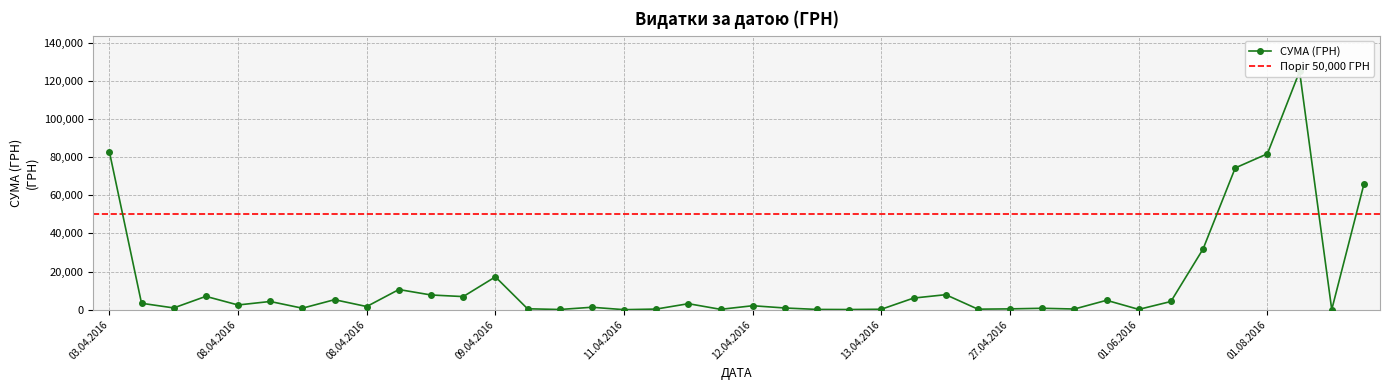

What value does the data have at 06.04.2016?

3387.1